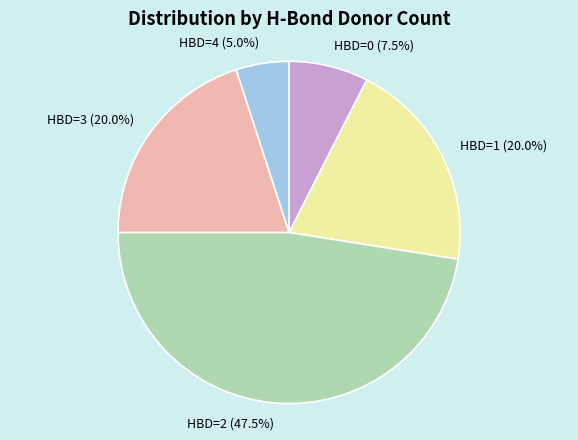

Between HBD=3 (20.0%) and HBD=4 (5.0%), which is larger?

HBD=3 (20.0%)